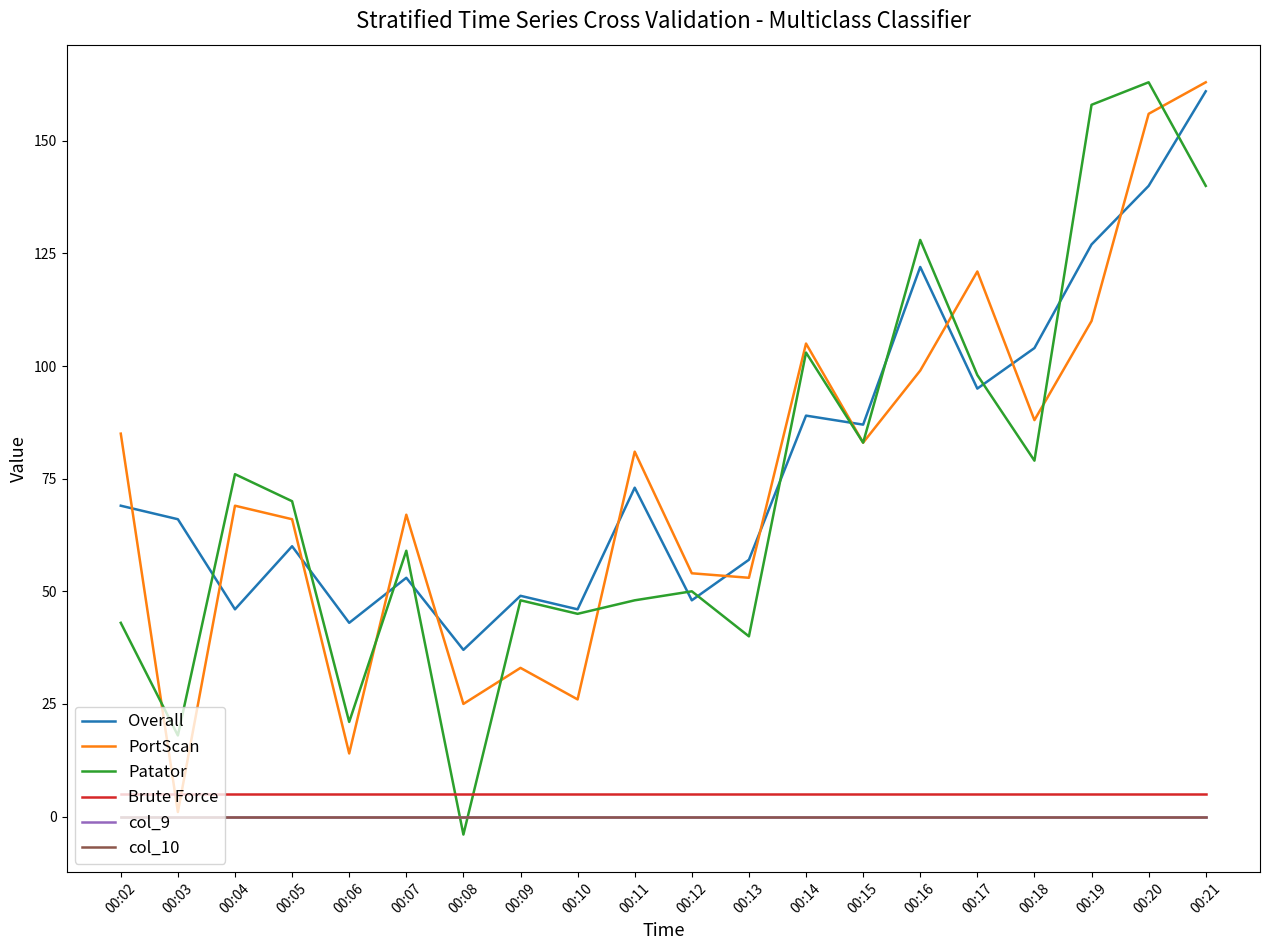

How many interior local peaks does the Overall series have?

6